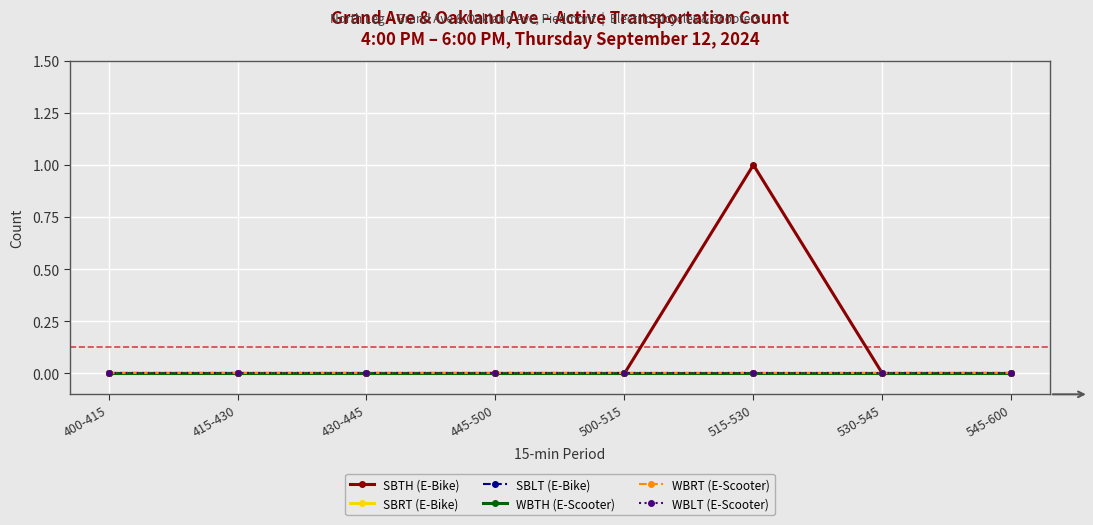

Is this an area chart (filled region under the line)?

No